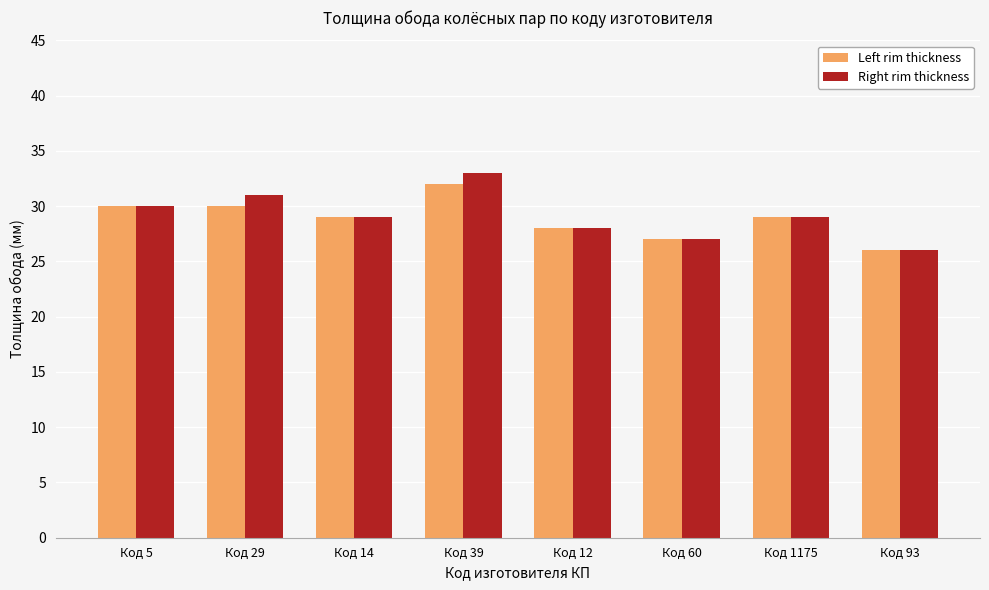

Which series has the widest spread of values?

Right rim thickness